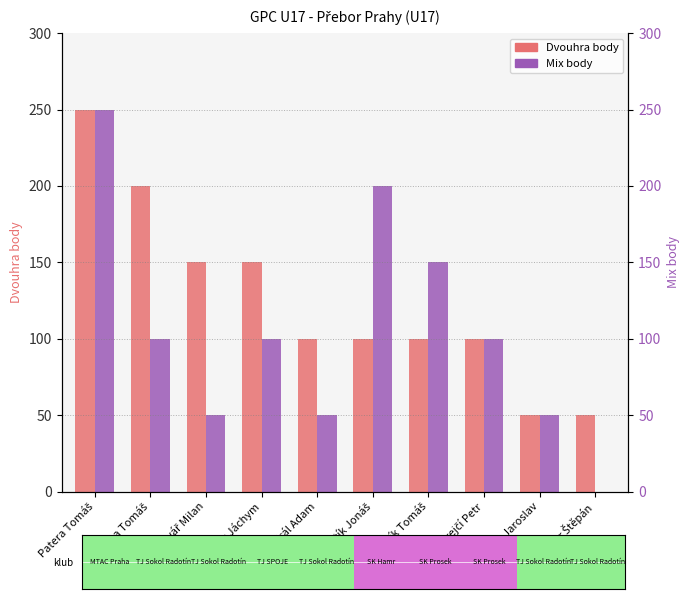

Reading right to left, list all the values displayed in this chart.

Dvouhra body: 50	50	100	100	100	100	150	150	200	250
Mix body: 0	50	100	150	200	50	100	50	100	250